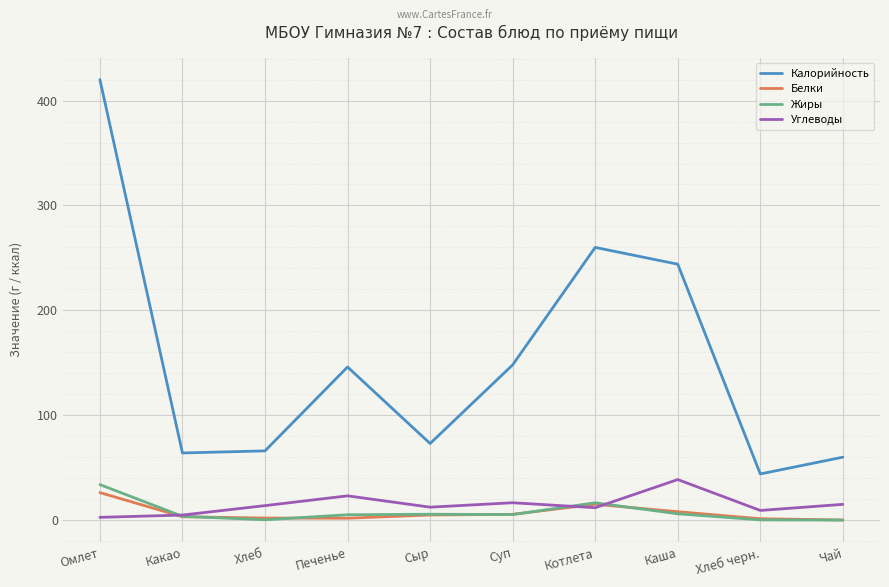

Where is Калорийность nearest to the value 232?

Каша